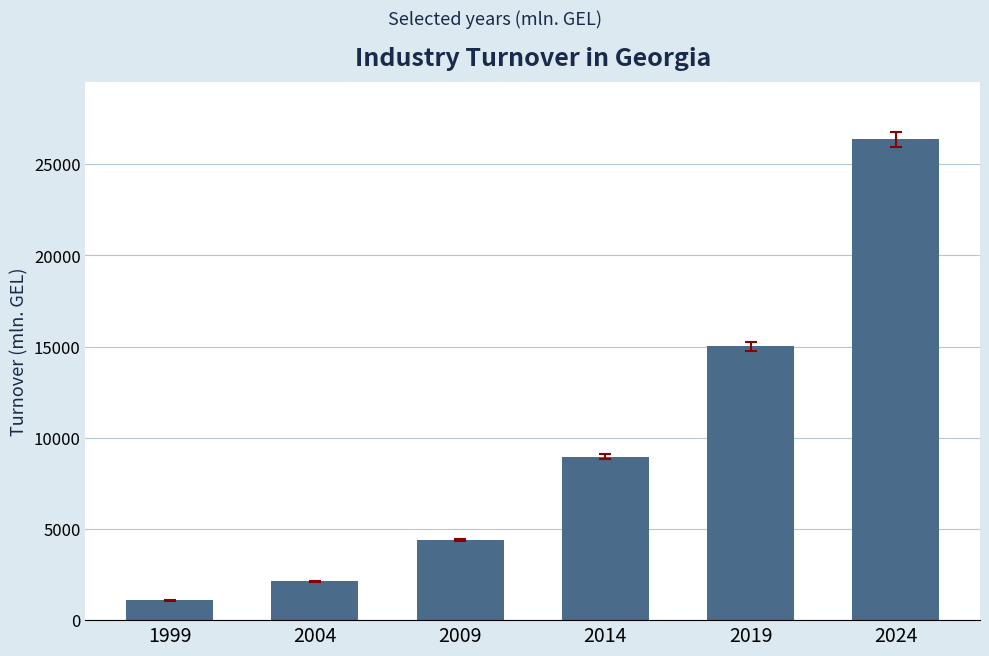

What is the change in value from 1999 to 2014?

+7862.8